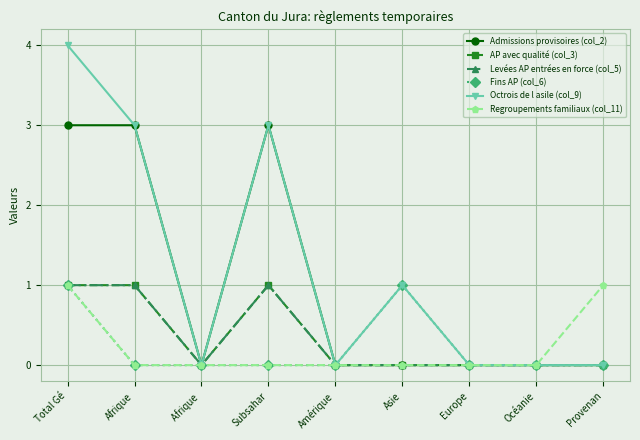

Does the chart have visible grid lines?

Yes